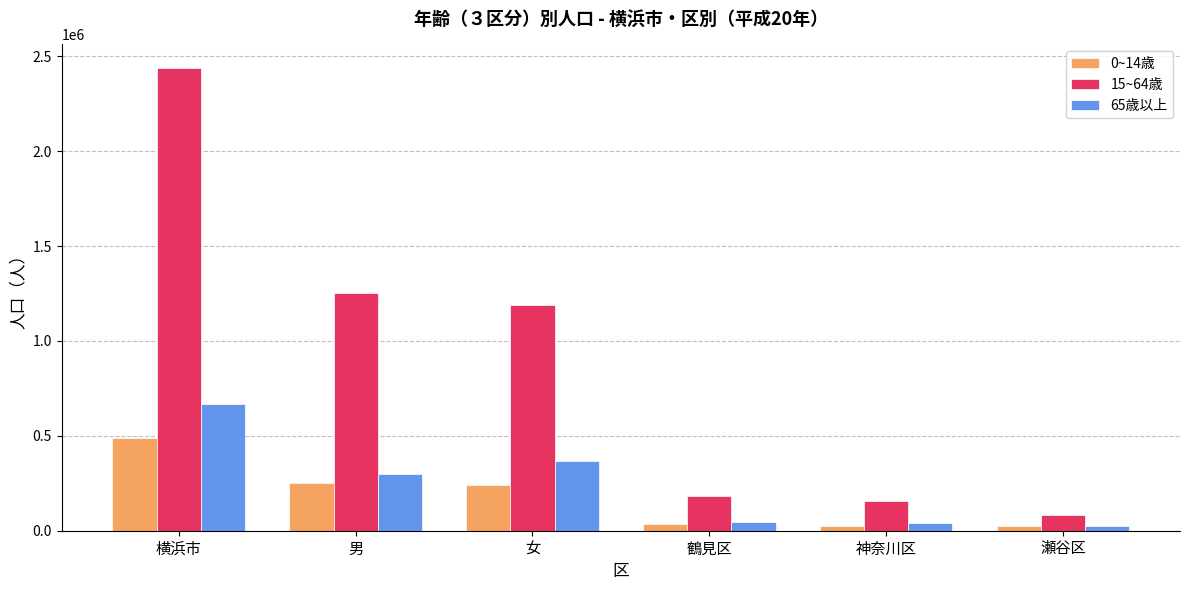

How many bars are there in each group?

3